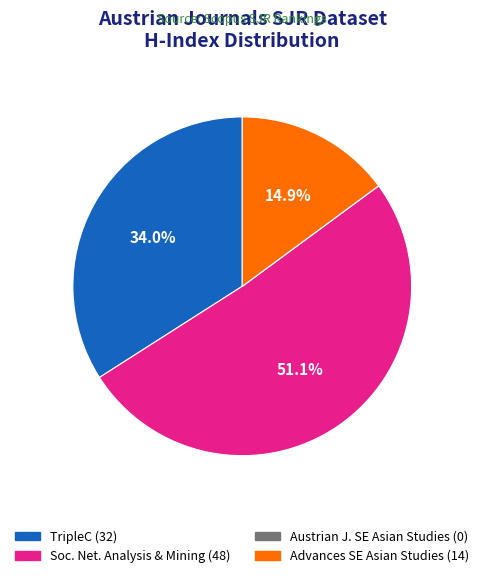

Does any single category account for the majority?

Yes